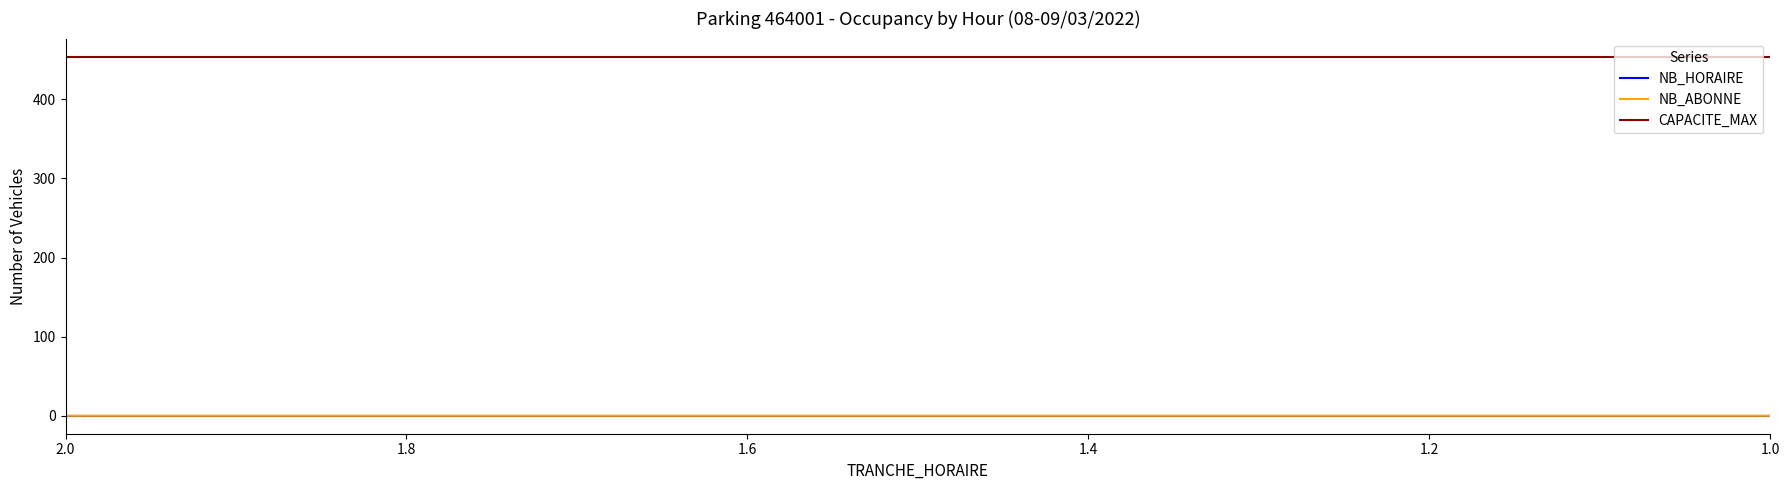

The CAPACITE_MAX series shows 454 at 1.0. True or false?

True